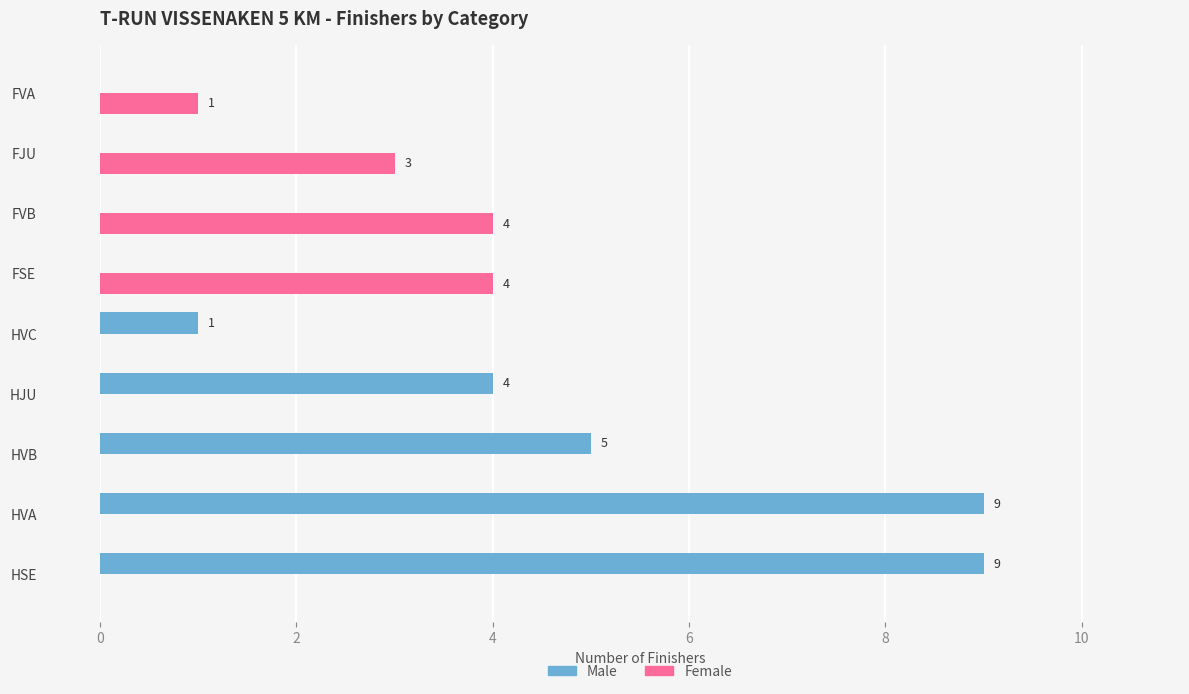

Which series has the largest total across all categories?

Male